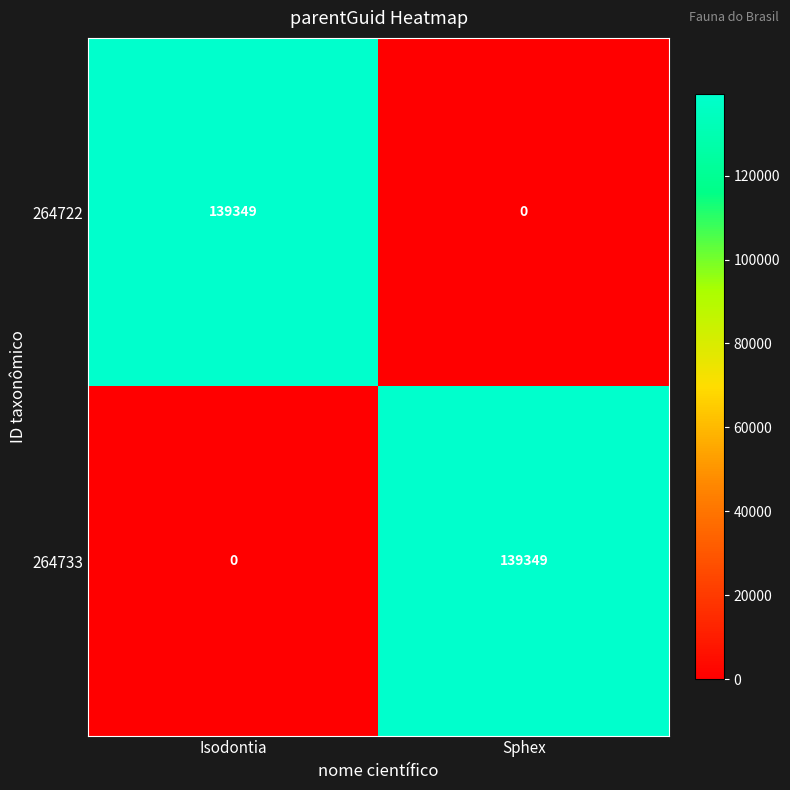

True or false: 264722 has a value of 90745 at Isodontia.

False